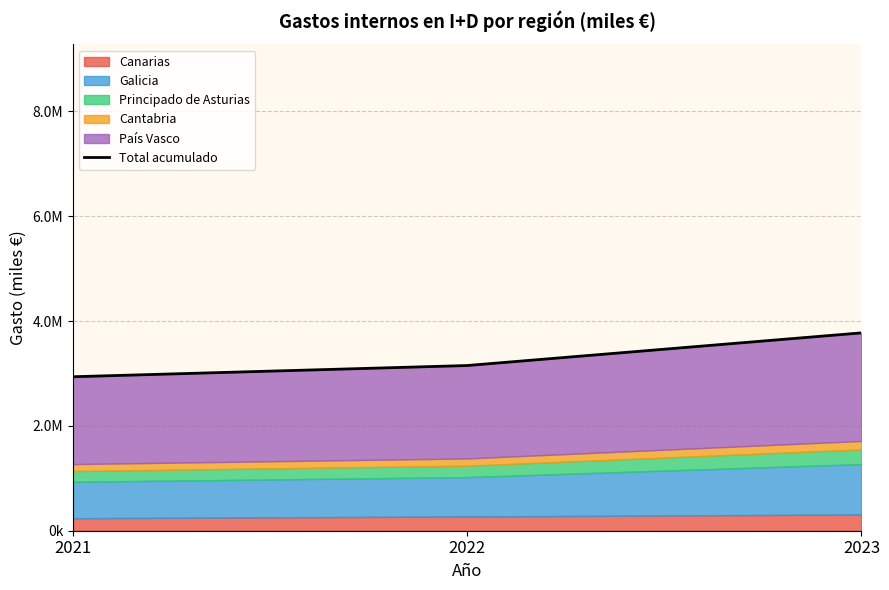

Reading right to left, transcribe all the data shown in this chart.

3774652	3151807	2937693